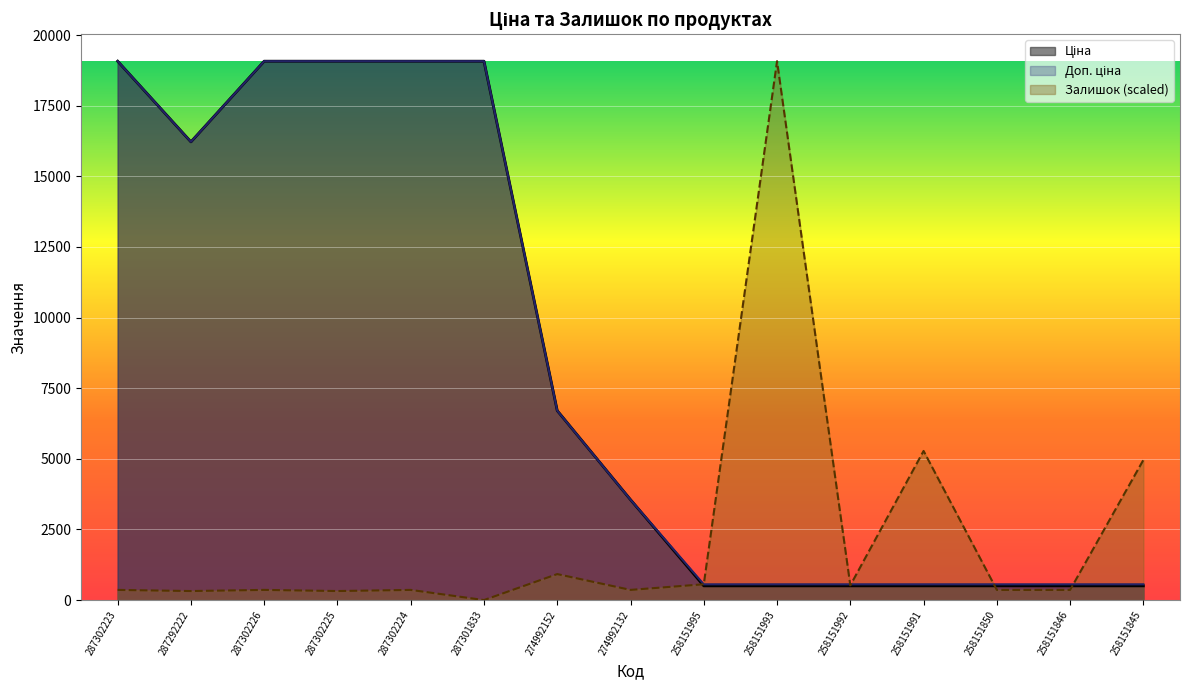

Where is the first local minimum for Ціна?

287292222